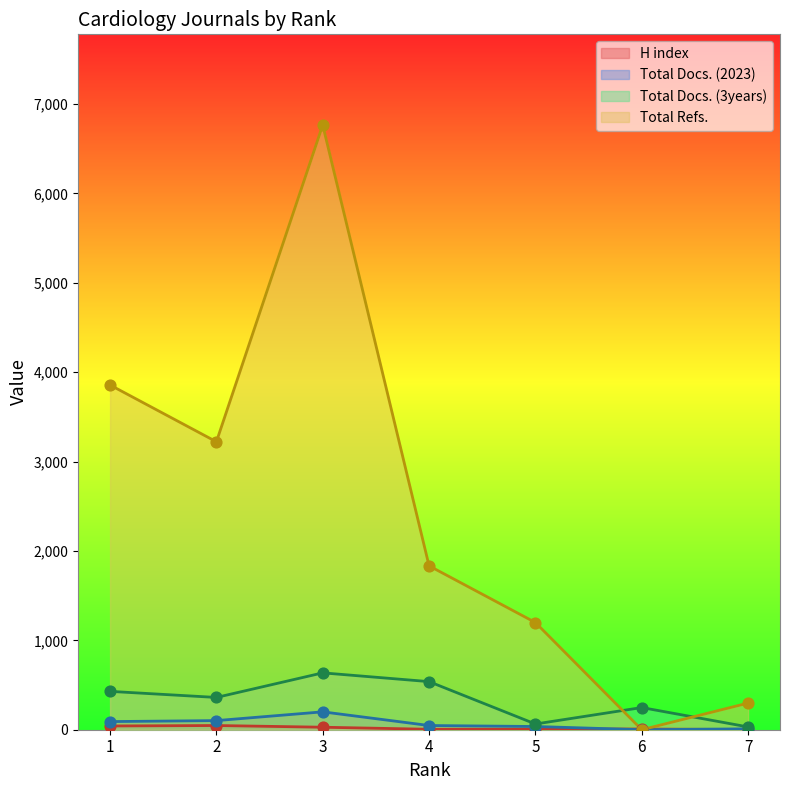

What are all the series names shown in the legend?

H index, Total Docs. (2023), Total Docs. (3years), Total Refs.